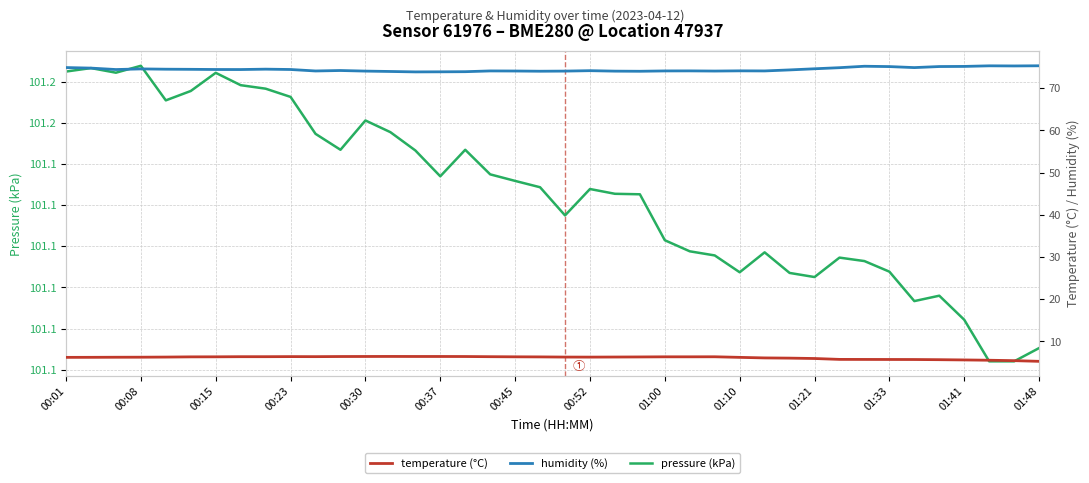

What is the smallest value displayed?

5.3